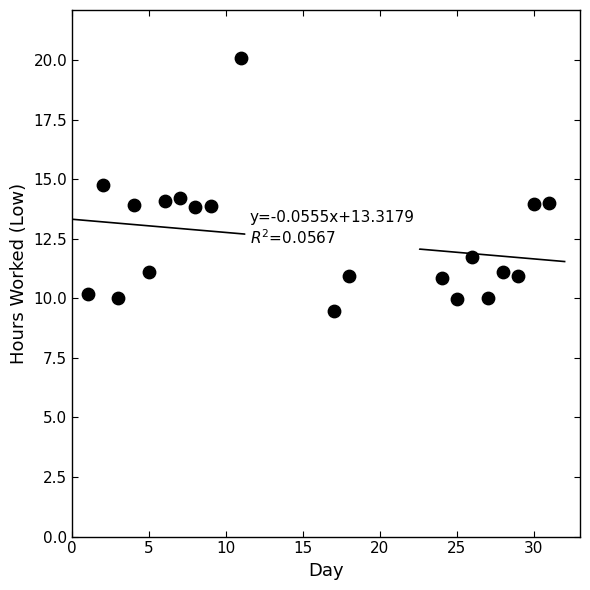

What is the range of X values (max minus min)?

30.0